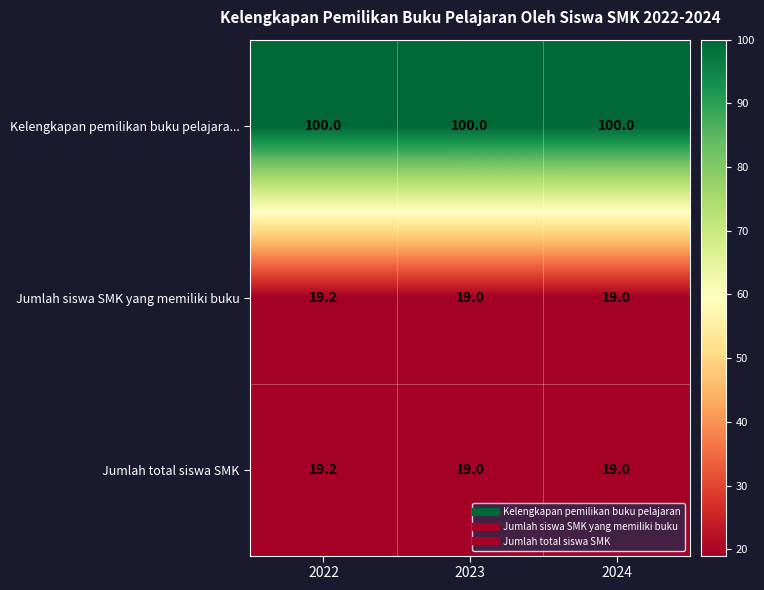

How many values in the Jumlah siswa SMK yang memiliki buku series exceed 19?

1